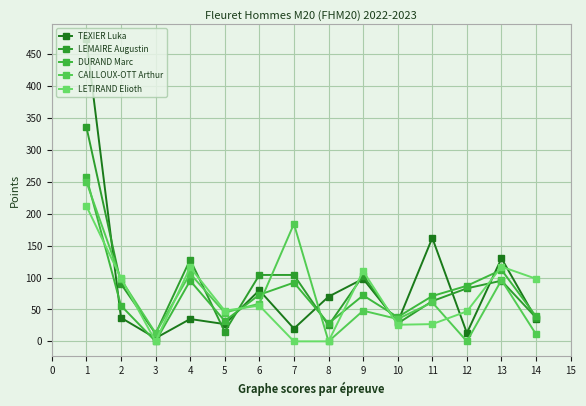

What is the value of the DURAND Marc point at the 4th from the left?

95